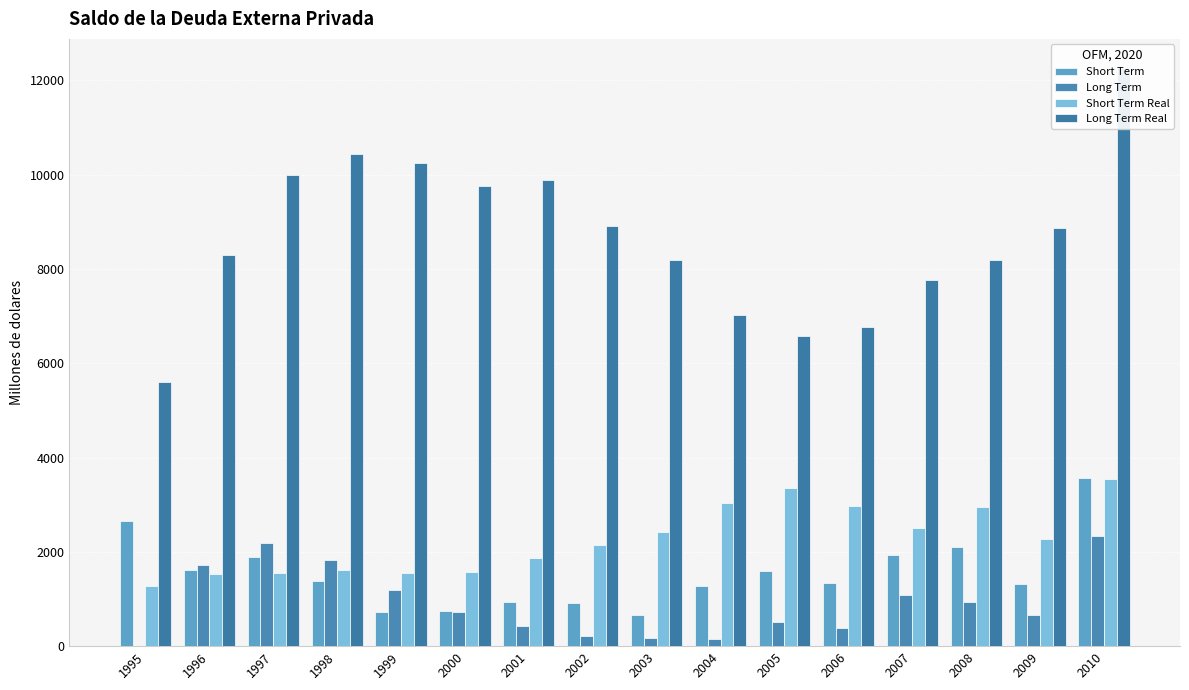

At which category is the sum across all series the highest?

2010